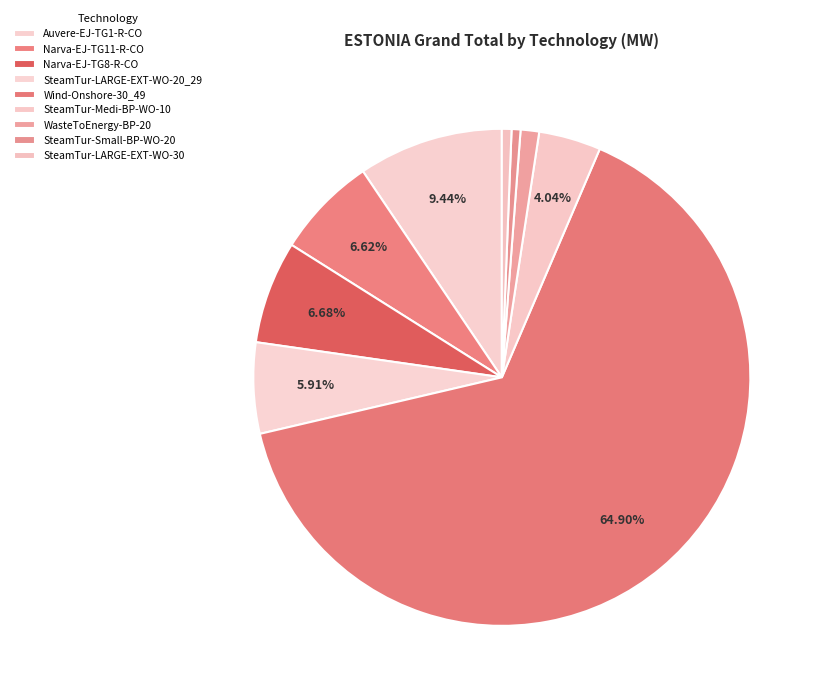

How many segments does this pie chart have?

9